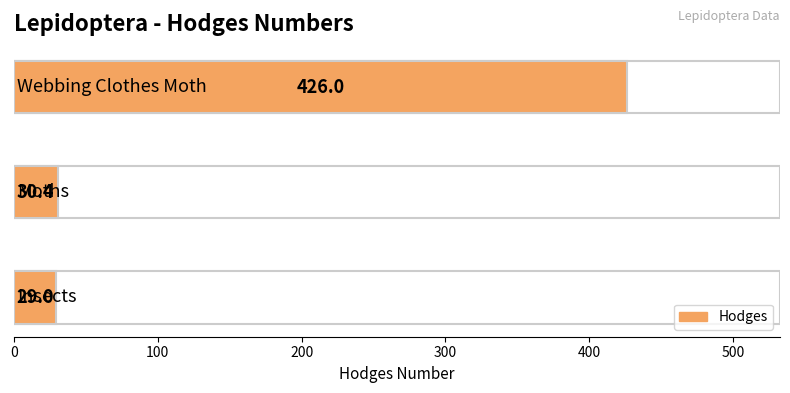

What is the difference between the maximum and minimum values?

397.0